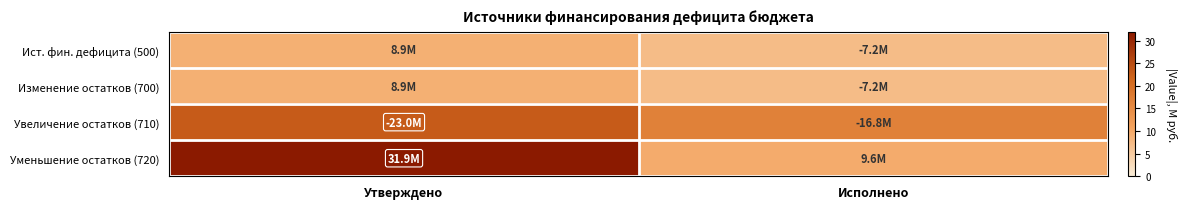

What is the difference between the highest and lowest values at Утверждено?

23.0